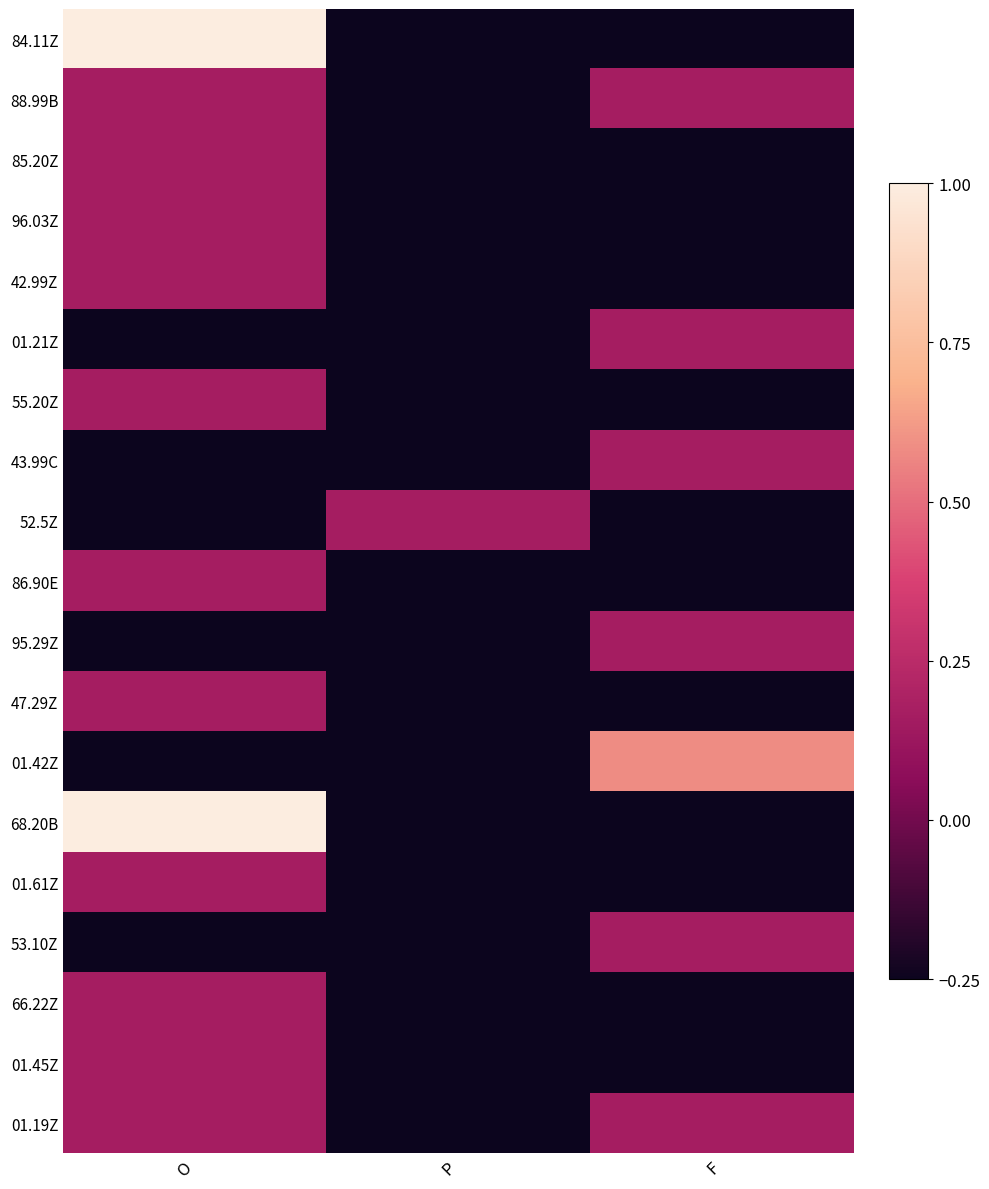

Reading left to right, transcribe all the data shown in this chart.

84.11Z: O=1.0	P=-0.2	F=-0.2
88.99B: O=0.2	P=-0.2	F=0.2
85.20Z: O=0.2	P=-0.2	F=-0.2
96.03Z: O=0.2	P=-0.2	F=-0.2
42.99Z: O=0.2	P=-0.2	F=-0.2
01.21Z: O=-0.2	P=-0.2	F=0.2
55.20Z: O=0.2	P=-0.2	F=-0.2
43.99C: O=-0.2	P=-0.2	F=0.2
52.5Z: O=-0.2	P=0.2	F=-0.2
86.90E: O=0.2	P=-0.2	F=-0.2
95.29Z: O=-0.2	P=-0.2	F=0.2
47.29Z: O=0.2	P=-0.2	F=-0.2
01.42Z: O=-0.2	P=-0.2	F=0.6
68.20B: O=1.0	P=-0.2	F=-0.2
01.61Z: O=0.2	P=-0.2	F=-0.2
53.10Z: O=-0.2	P=-0.2	F=0.2
66.22Z: O=0.2	P=-0.2	F=-0.2
01.45Z: O=0.2	P=-0.2	F=-0.2
01.19Z: O=0.2	P=-0.2	F=0.2